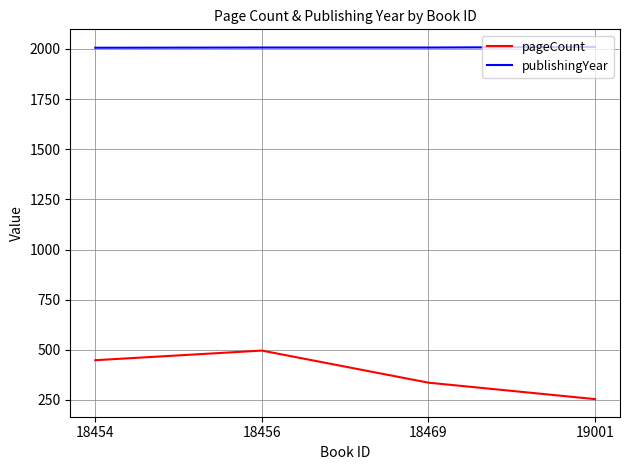

Is the value of publishingYear at 18469 greater than the value of pageCount at 18469?

Yes